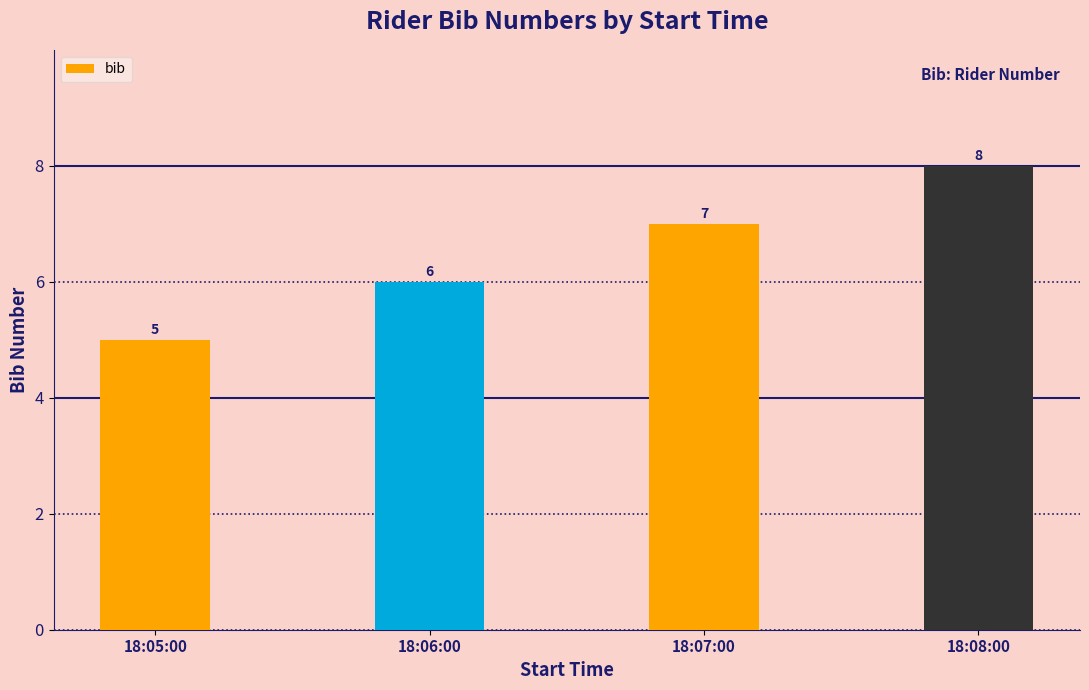

Count the number of data series in this chart.

1